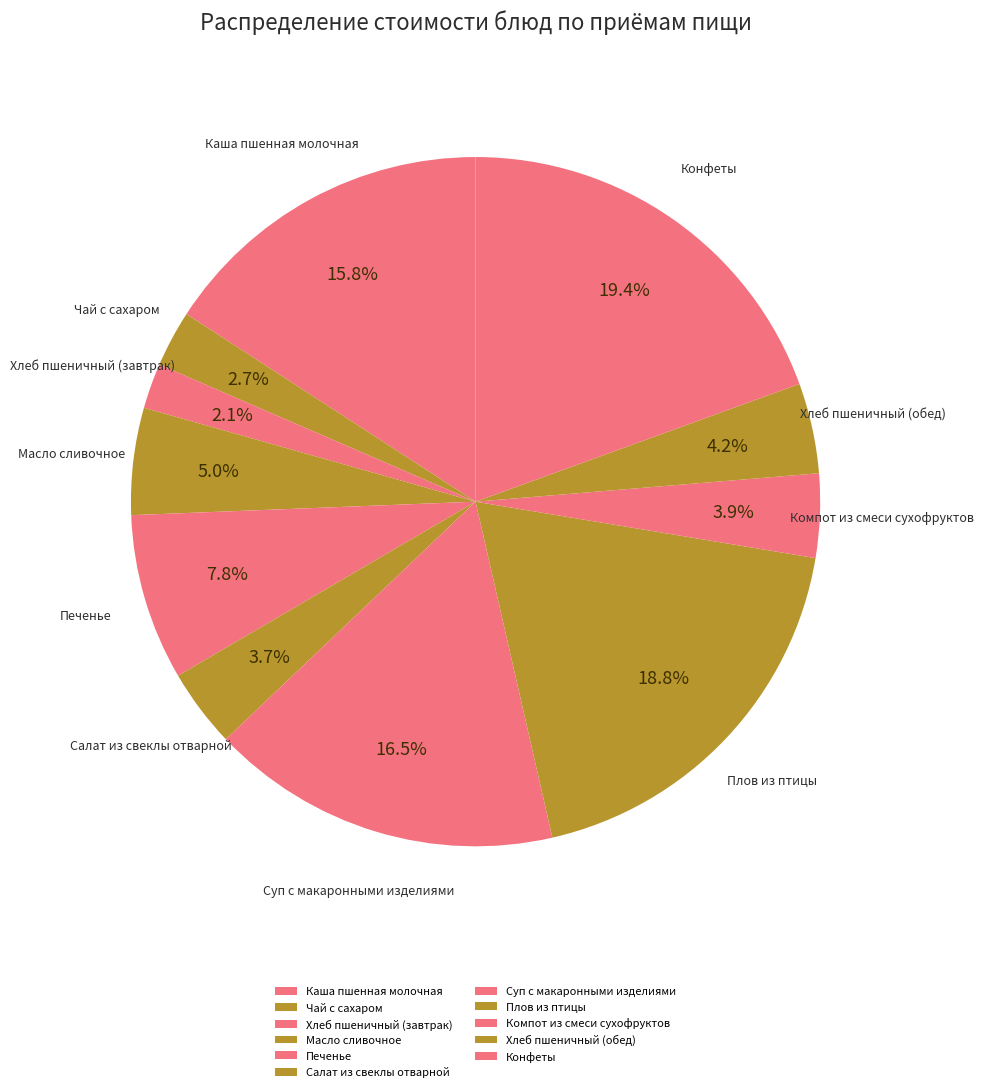

Count the number of slices in the pie.

11